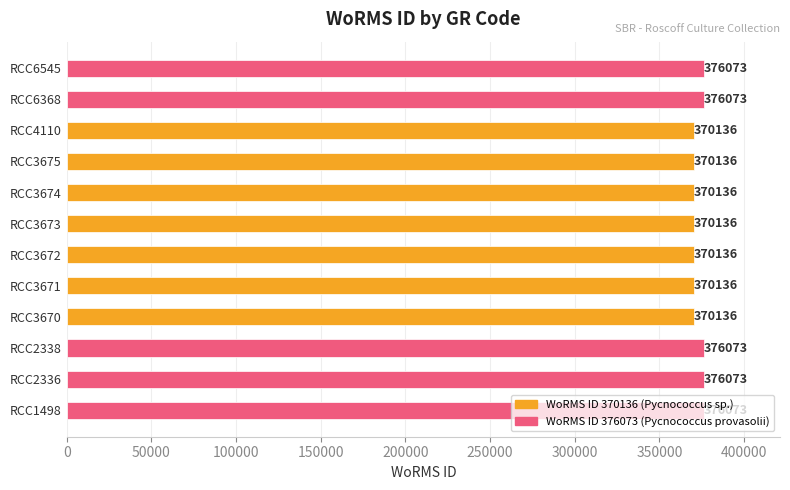

Is it true that the value at RCC3675 is 370136?

True